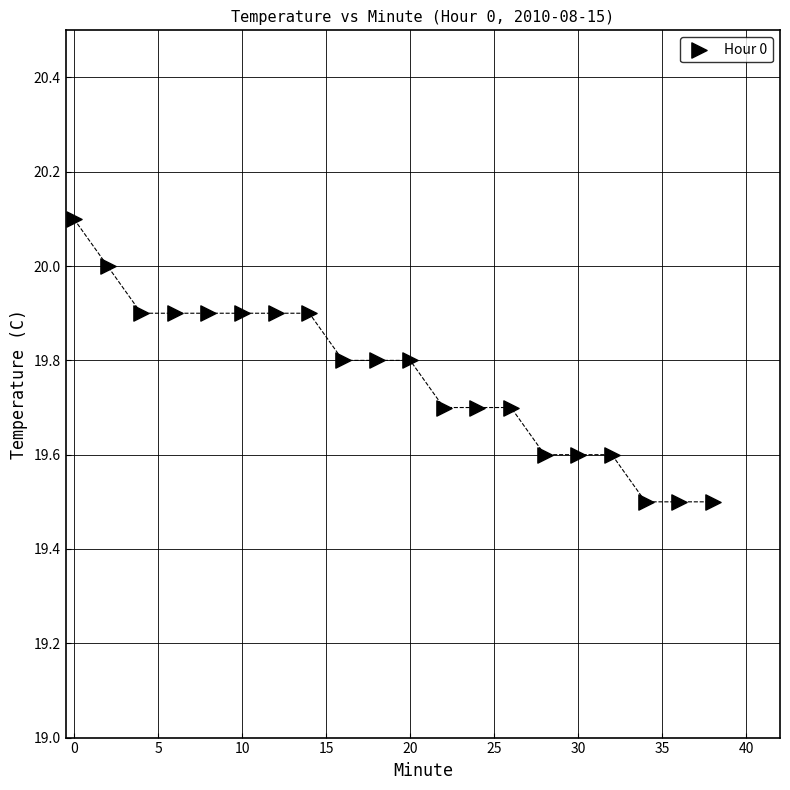

What is the range of Y values (max minus min)?

0.6